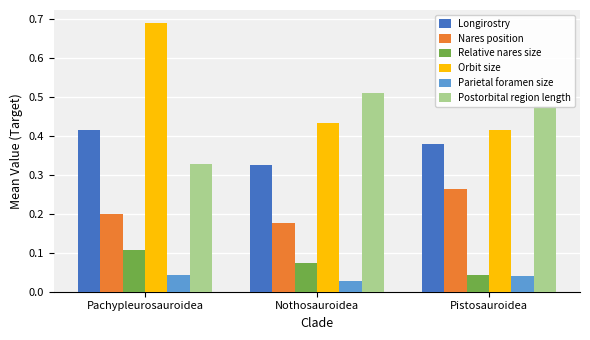

At how many categories does at least one series exceed 0?

3